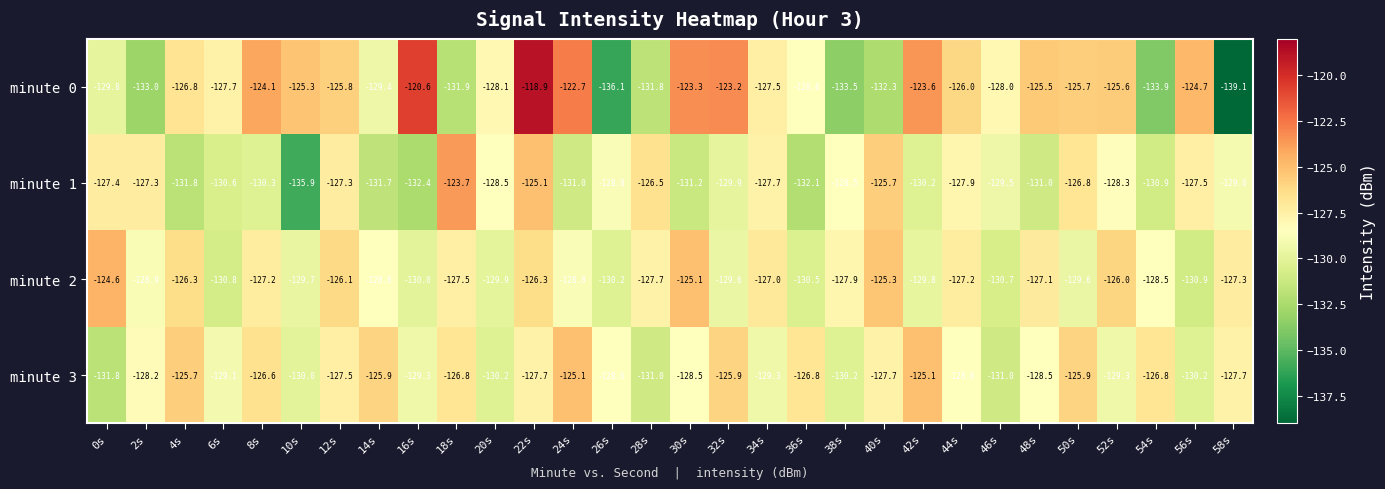

Rank the series at 8s from highest to lowest value.

minute 0, minute 3, minute 2, minute 1